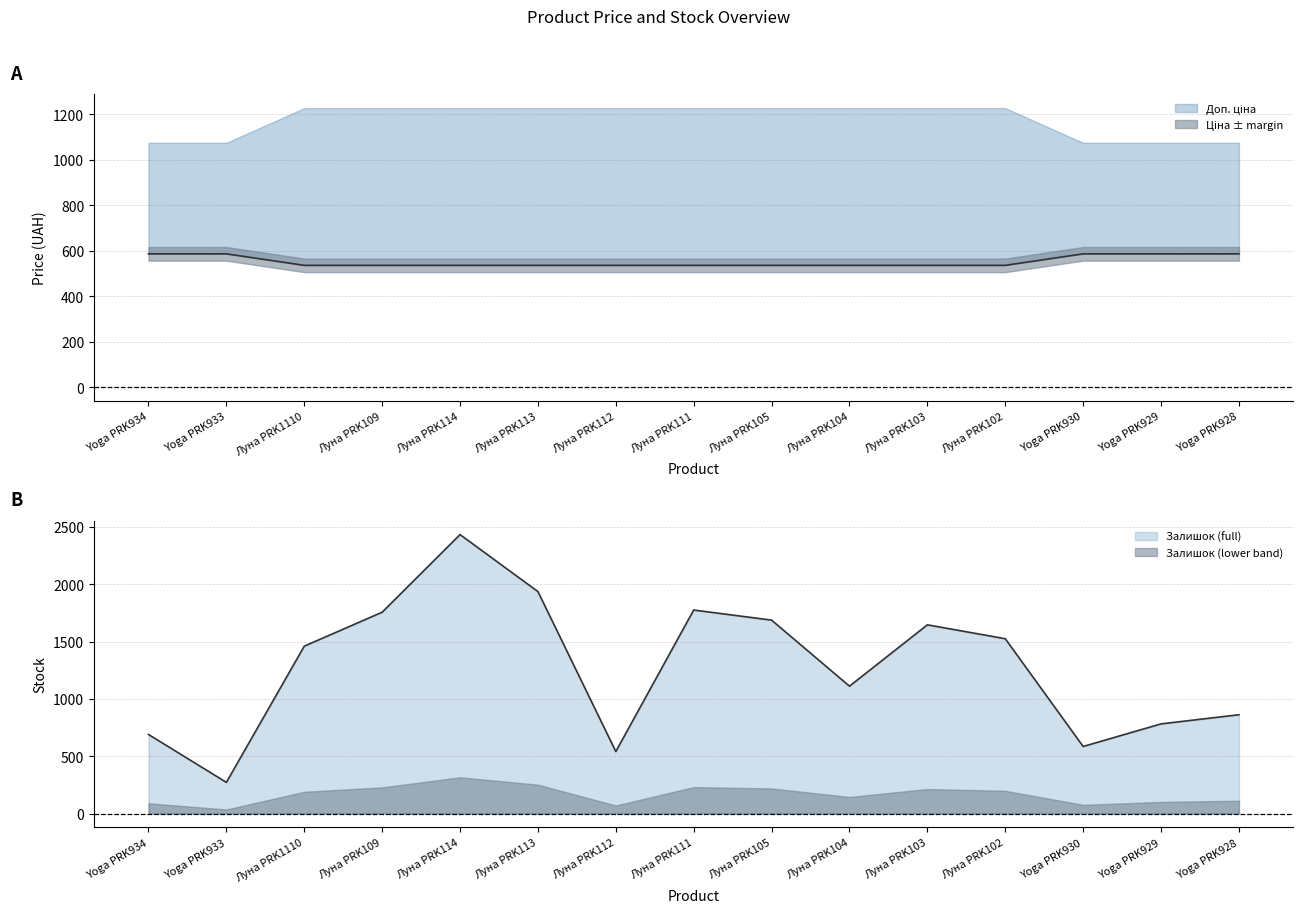

After their last crossing, which series has the higher values: Ціна or Залишок?

Залишок